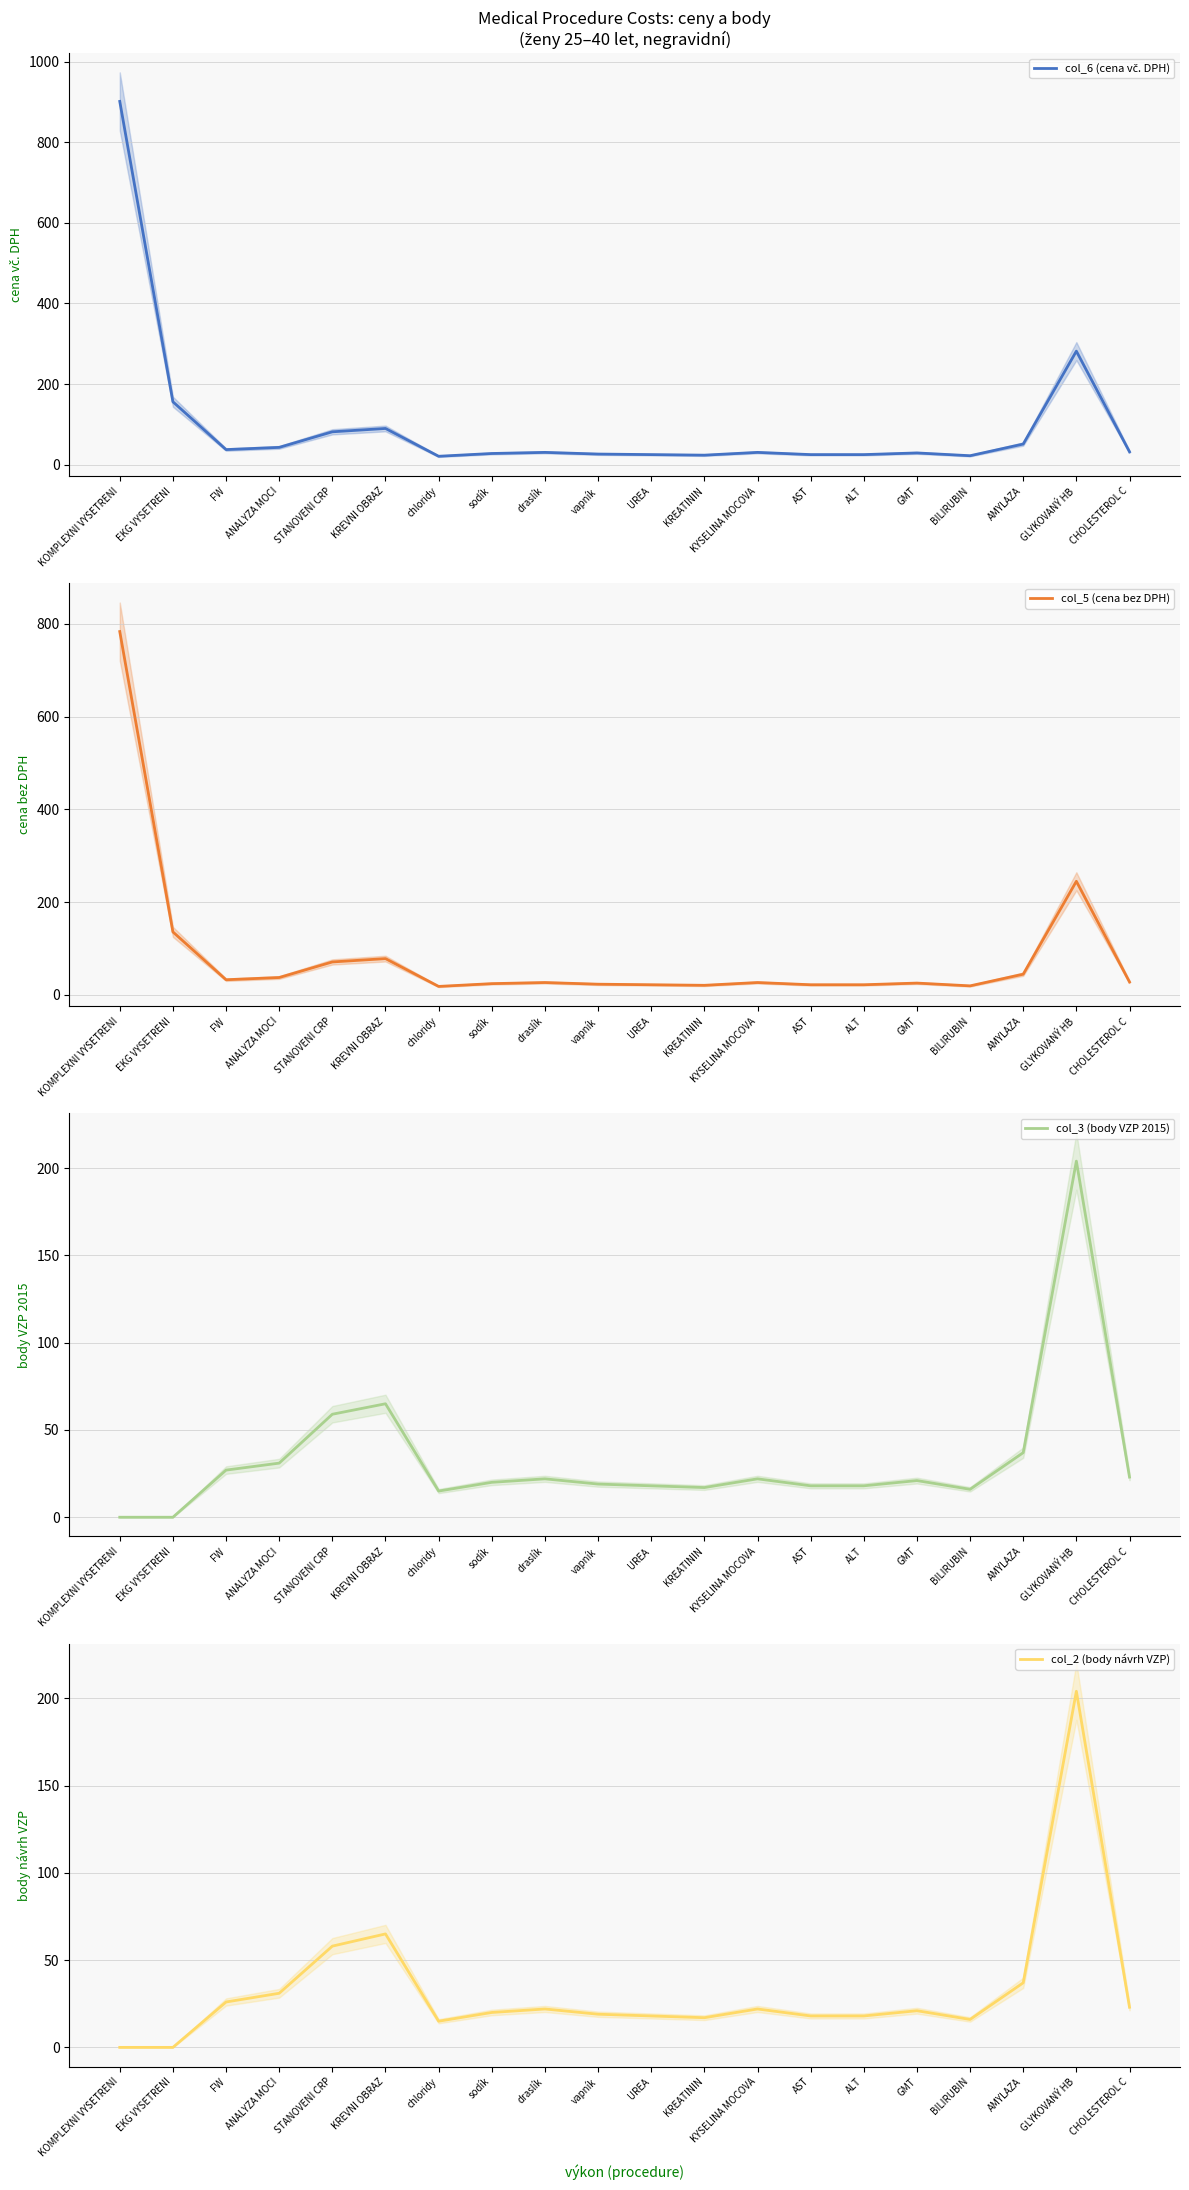

What position from the left is CHOLESTEROL C?

20